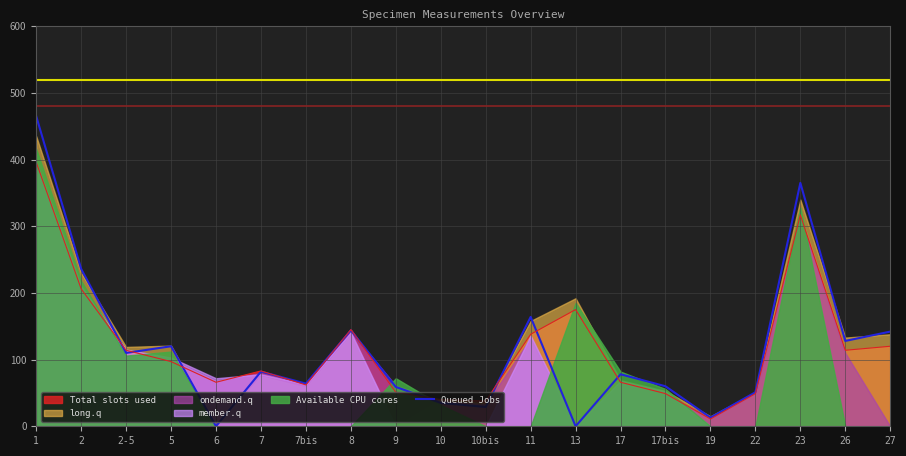

At which category does the data reach its first local valley?

2-5